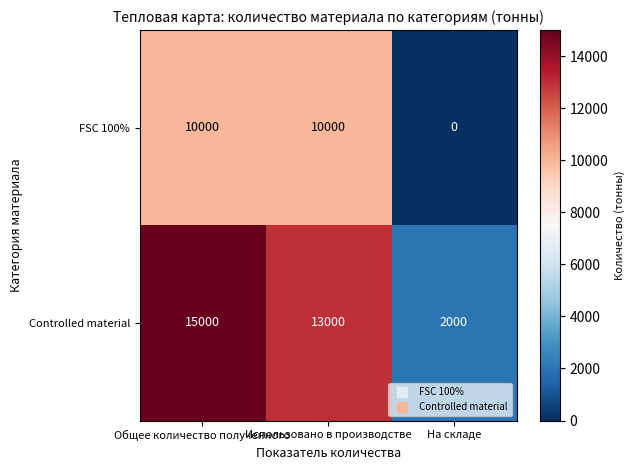

Between Общее количество полученного and Использовано в производстве, which series saw the biggest shift?

Controlled material